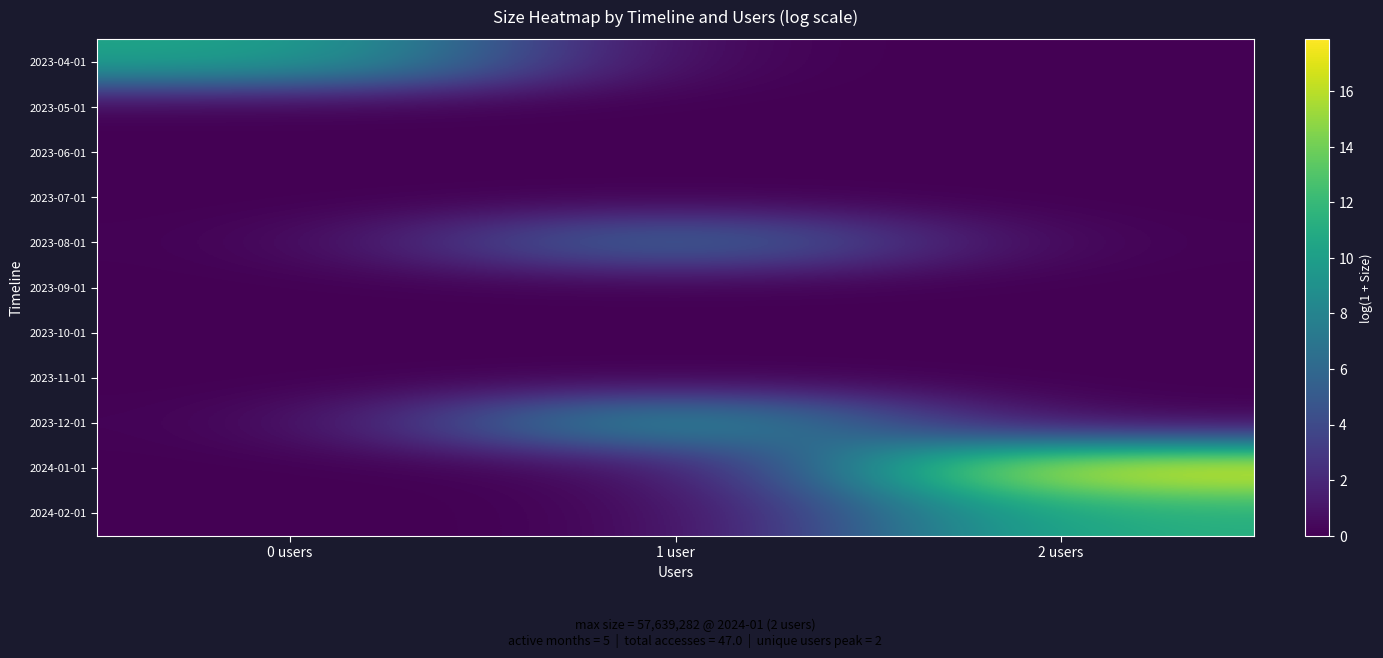

Reading right to left, transcribe all the data shown in this chart.

2023-04-01: 2 users=0.0	1 user=0.0	0 users=10.6
2023-05-01: 2 users=0.0	1 user=0.0	0 users=0.0
2023-06-01: 2 users=0.0	1 user=0.0	0 users=0.0
2023-07-01: 2 users=0.0	1 user=0.0	0 users=0.0
2023-08-01: 2 users=0.0	1 user=6.8	0 users=0.0
2023-09-01: 2 users=0.0	1 user=0.0	0 users=0.0
2023-10-01: 2 users=0.0	1 user=0.0	0 users=0.0
2023-11-01: 2 users=0.0	1 user=0.0	0 users=0.0
2023-12-01: 2 users=0.0	1 user=10.1	0 users=0.0
2024-01-01: 2 users=17.9	1 user=0.0	0 users=0.0
2024-02-01: 2 users=11.3	1 user=0.0	0 users=0.0